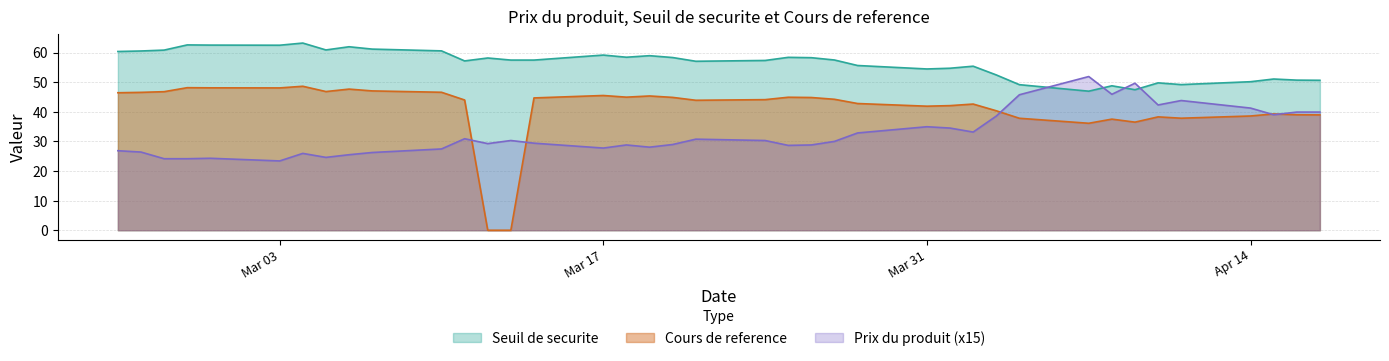

Which series has the largest range (max minus min)?

Cours de reference